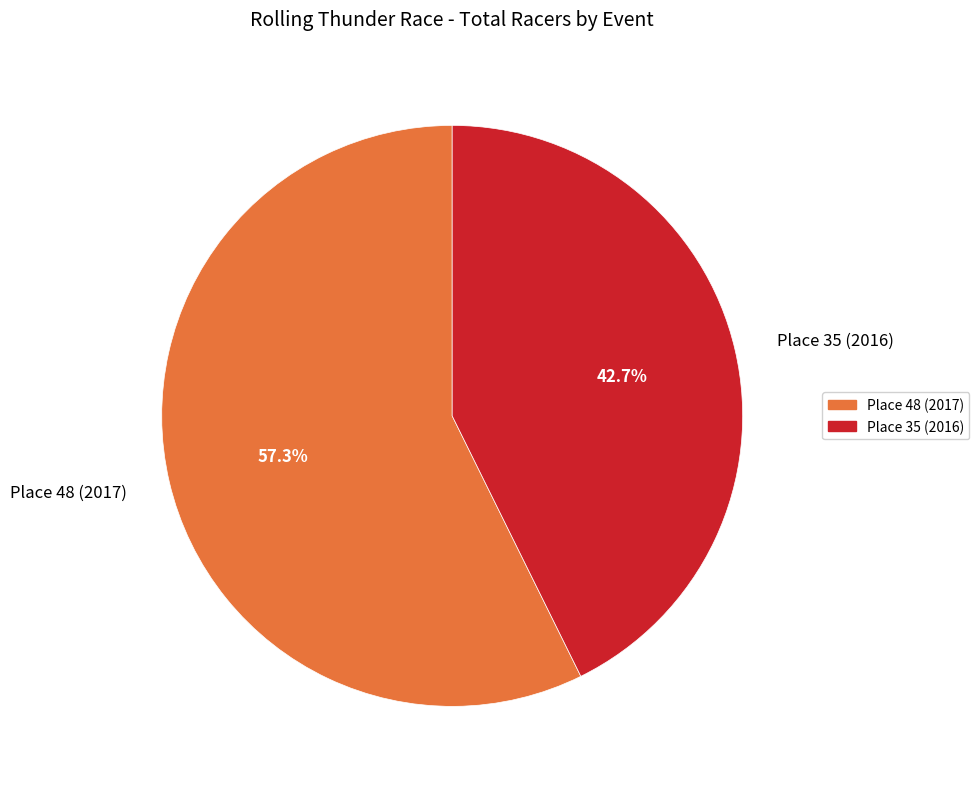

Do Place 48 (2017) and Place 35 (2016) together represent more than half of the pie?

Yes